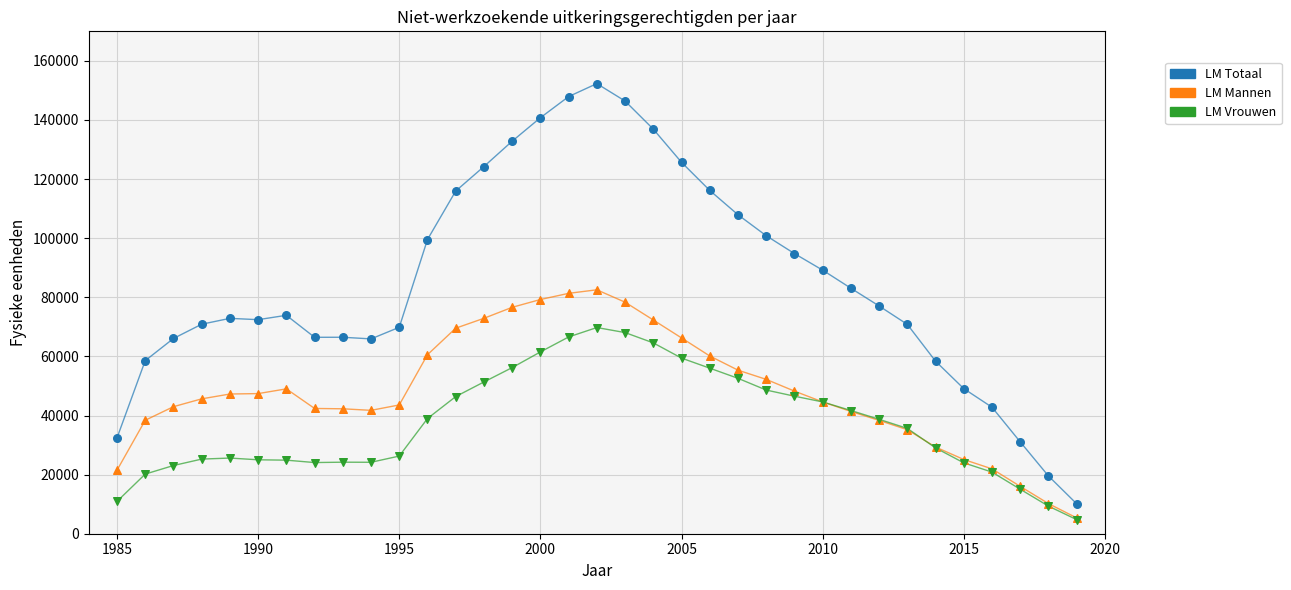

Which series has the largest total across all categories?

LM Totaal